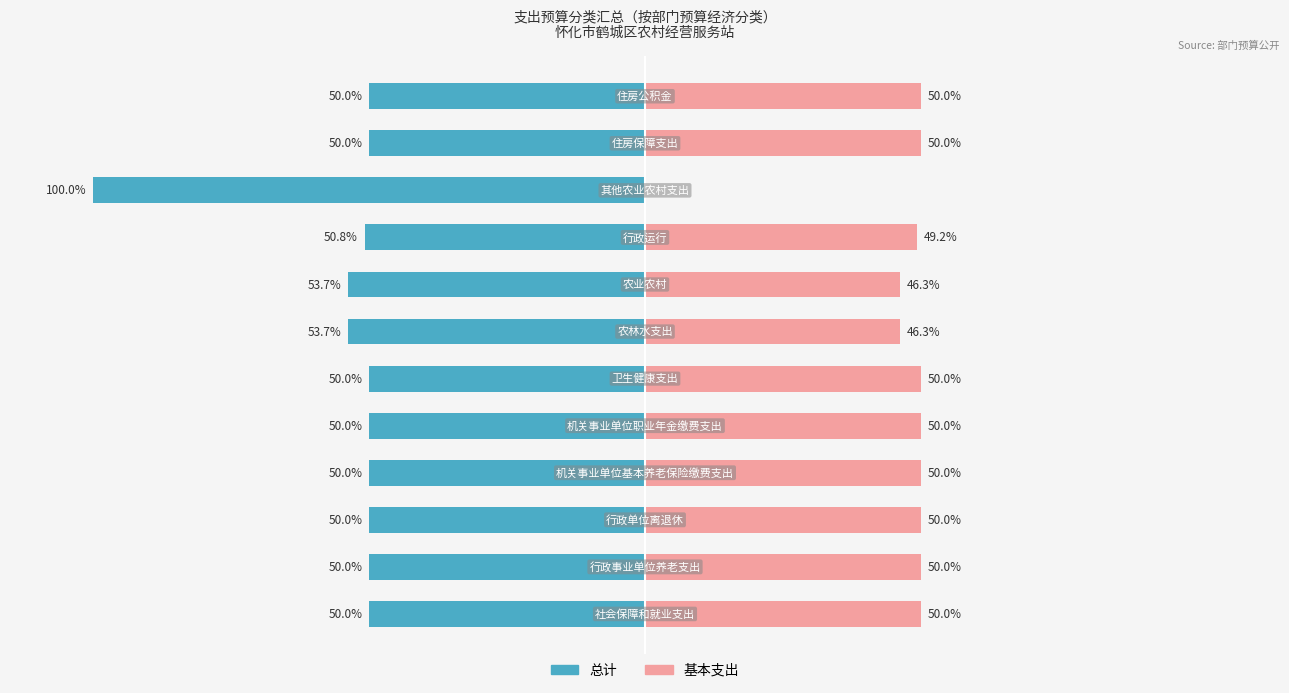

Reading left to right, what are all the values shown in this chart?

总计: 0=-50.0	1=-50.0	2=-50.0	3=-50.0	4=-50.0	5=-50.0	6=-53.7	7=-53.7	8=-50.8	9=-100.0	10=-50.0	11=-50.0
基本支出: 0=50.0	1=50.0	2=50.0	3=50.0	4=50.0	5=50.0	6=46.3	7=46.3	8=49.2	9=0.0	10=50.0	11=50.0